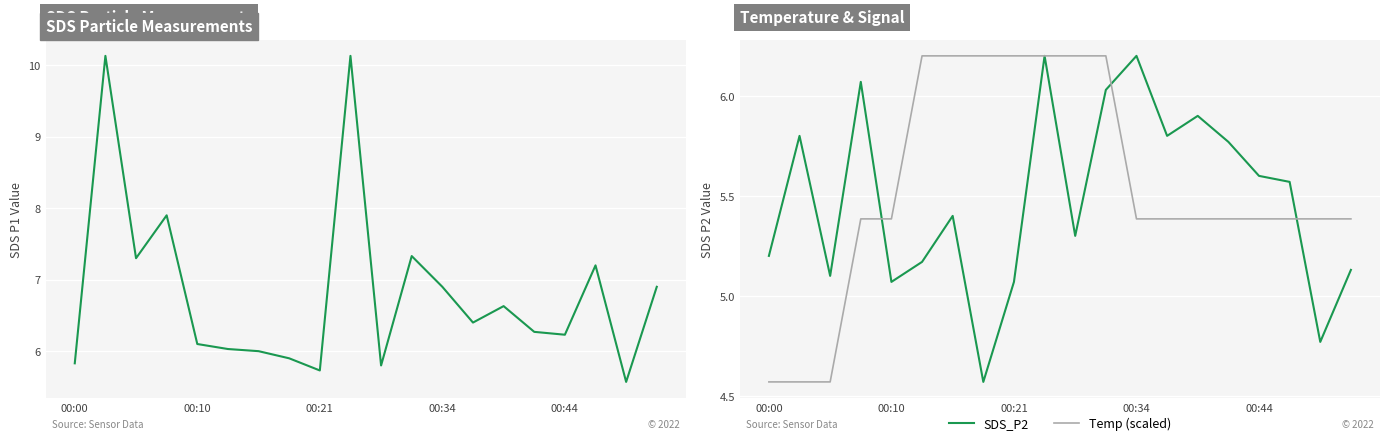

How many interior local peaks does the SDS_P1 series have?

6